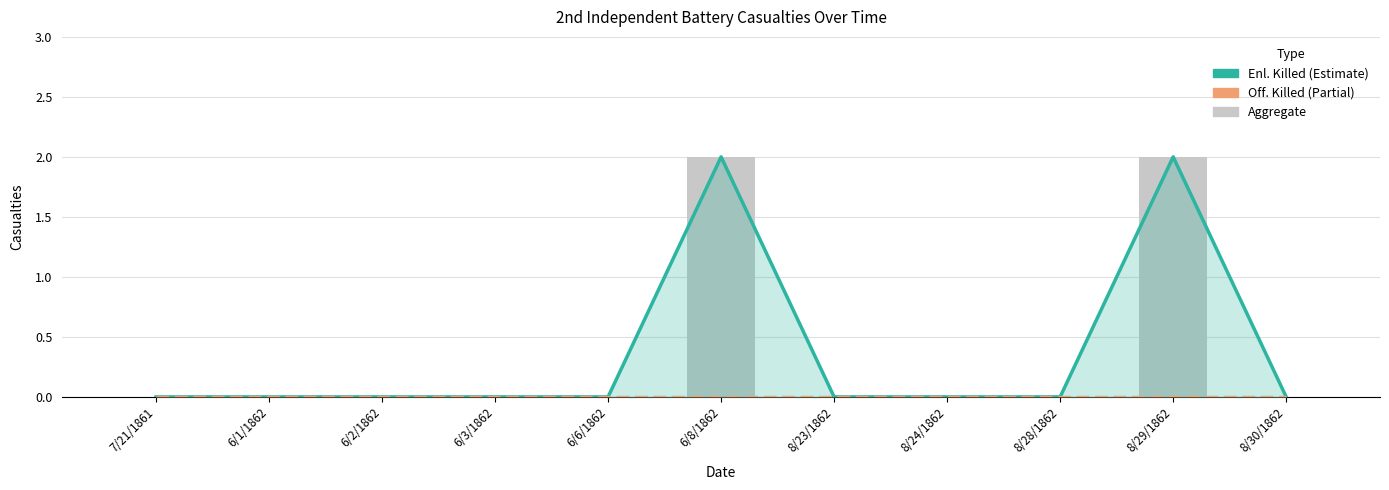

What position from the left is 8/24/1862?

8